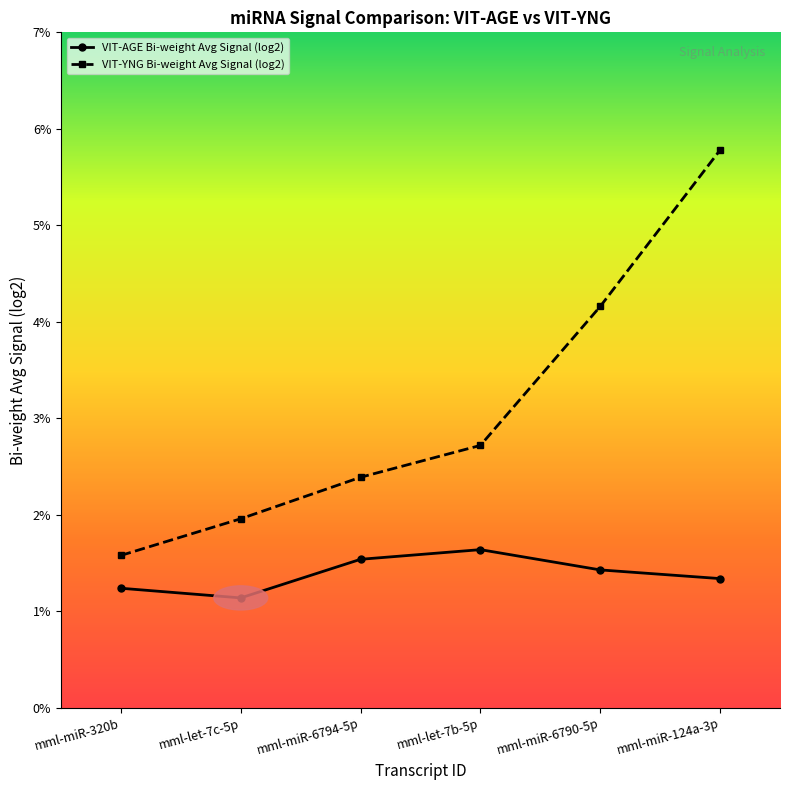

True or false: VIT-AGE Bi-weight Avg Signal (log2) and VIT-YNG Bi-weight Avg Signal (log2) cross at least once.

False